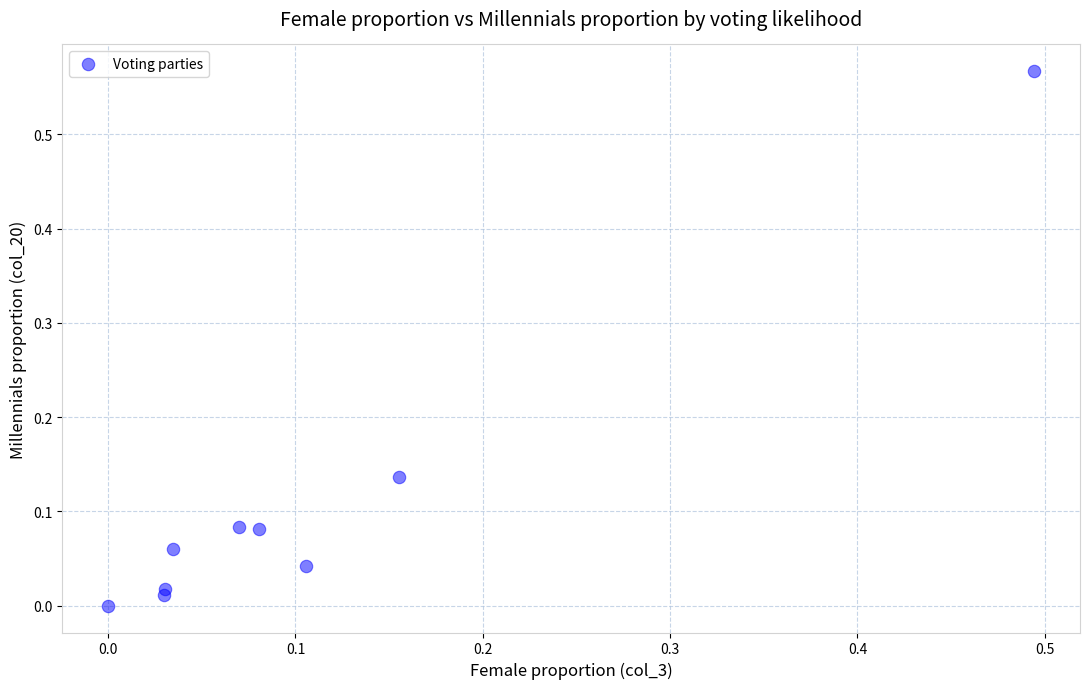

What is the range of X values (max minus min)?

0.5